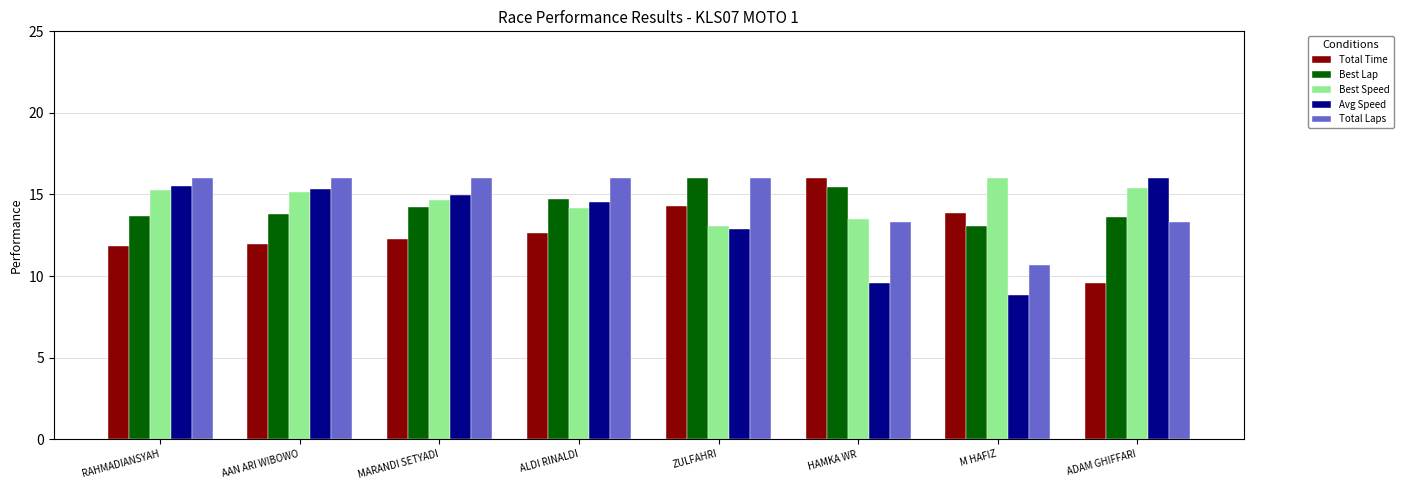

Is it true that Best Speed equals 14.7 at MARANDI SETYADI?

True